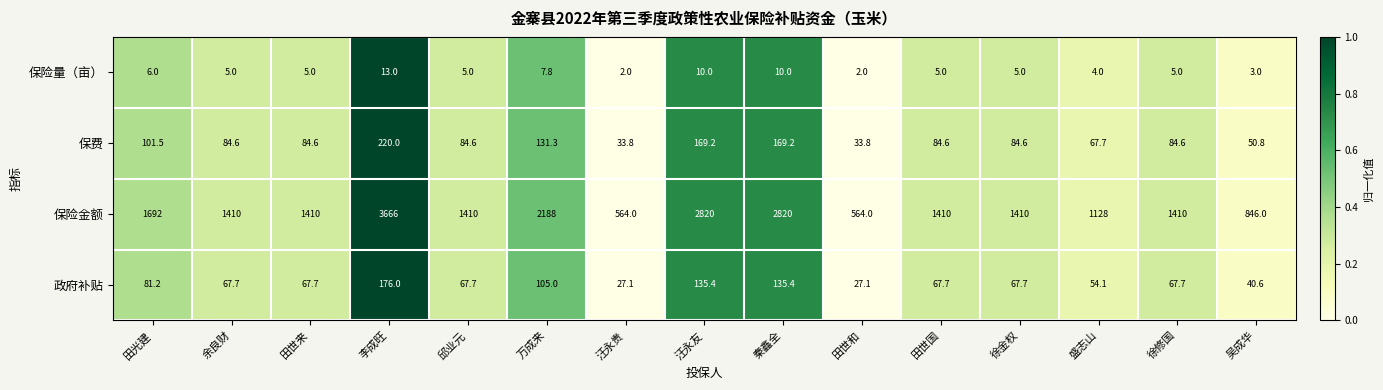

Rank the series at 汪永友 from highest to lowest value.

保险金额, 保费, 政府补贴, 保险量（亩）